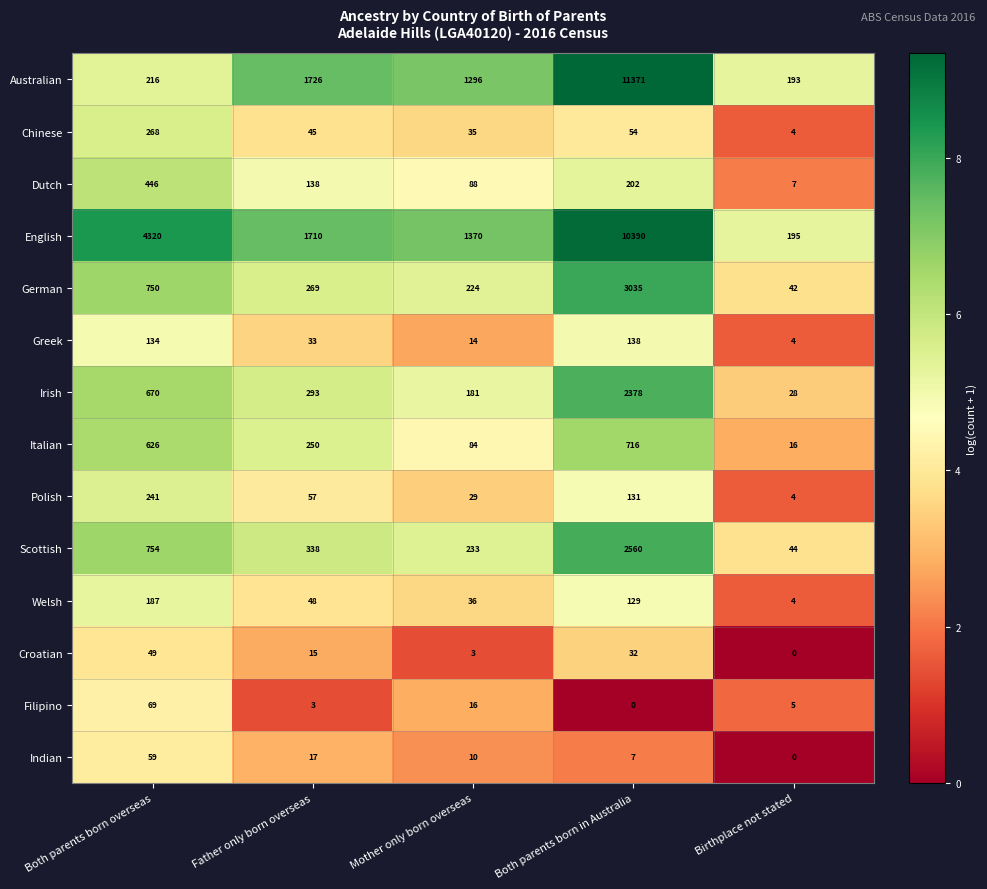

The value of Filipino at Mother only born overseas is 7. True or false?

False